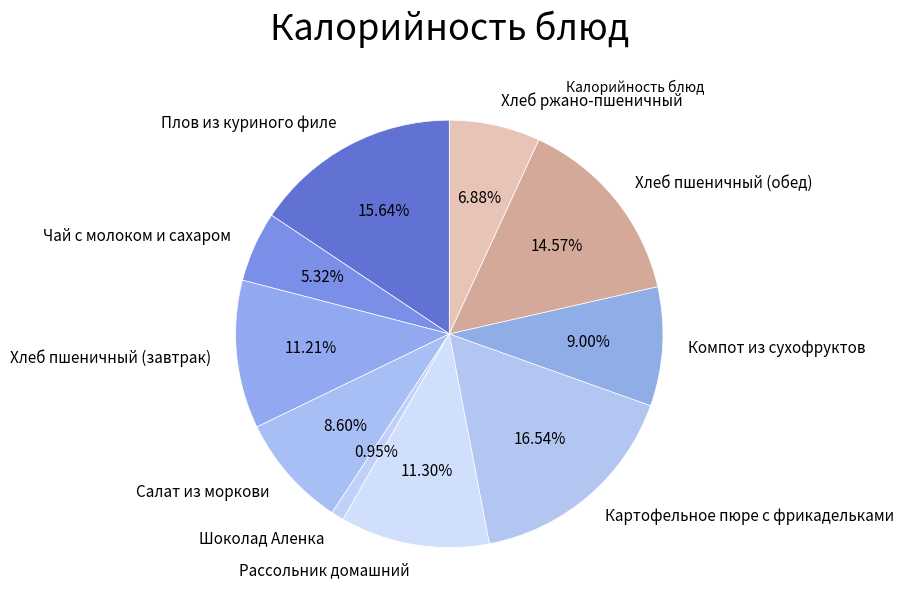

To the nearest percent, what percentage of the pie is Чай с молоком и сахаром?

5%